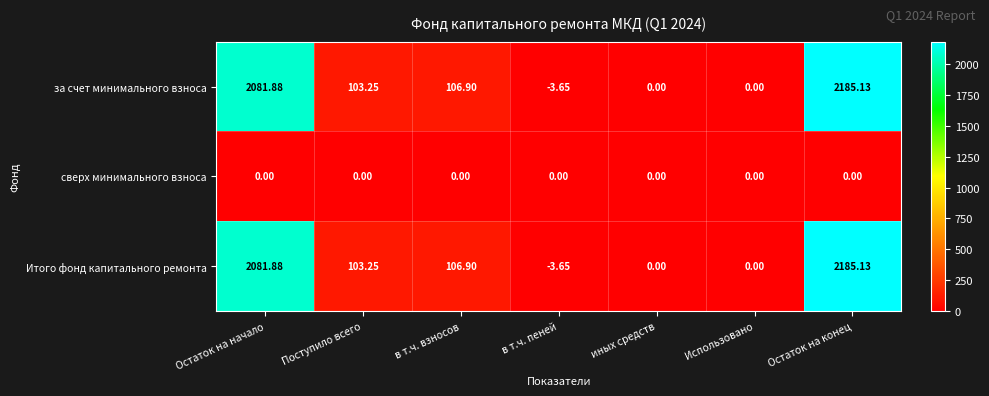

At which category is the sum across all series the highest?

Остаток на конец